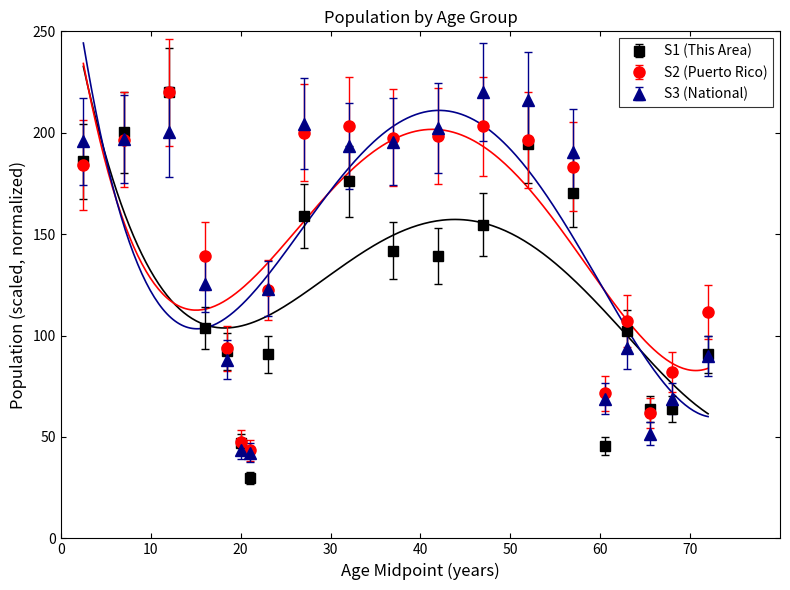

What is the value of the S3 (National) point at the 10th from the left?

193.4